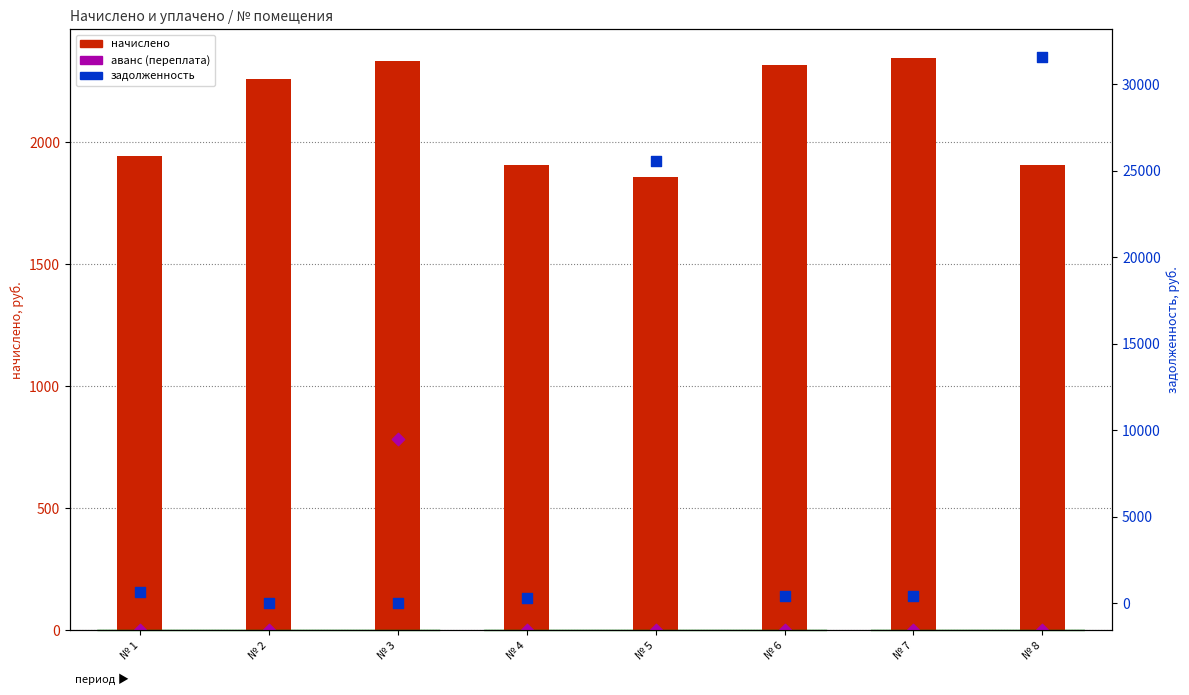

Which series reaches the minimum Y coordinate?

аванс (переплата)